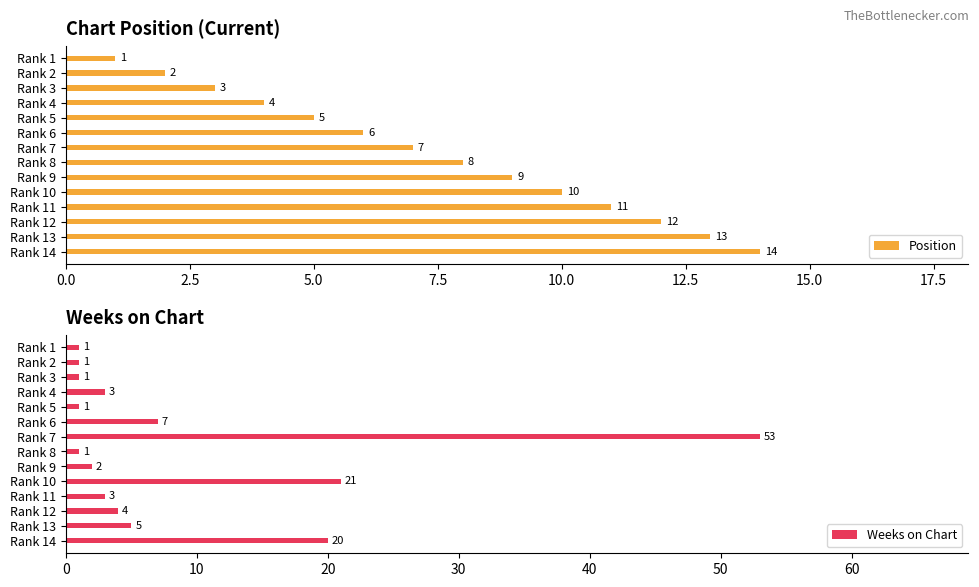

What is the difference between the maximum and second lowest values in the Weeks on Chart series?

52